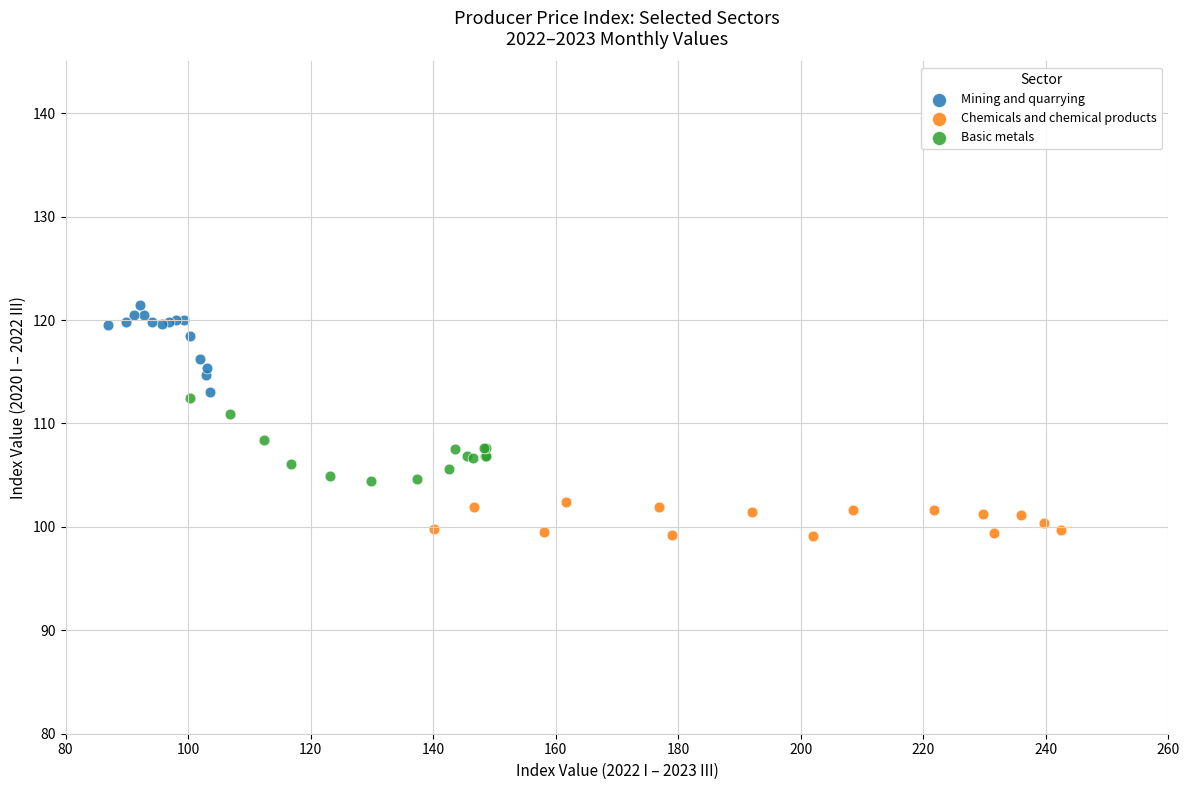

Which series reaches the maximum Y coordinate?

Mining and quarrying